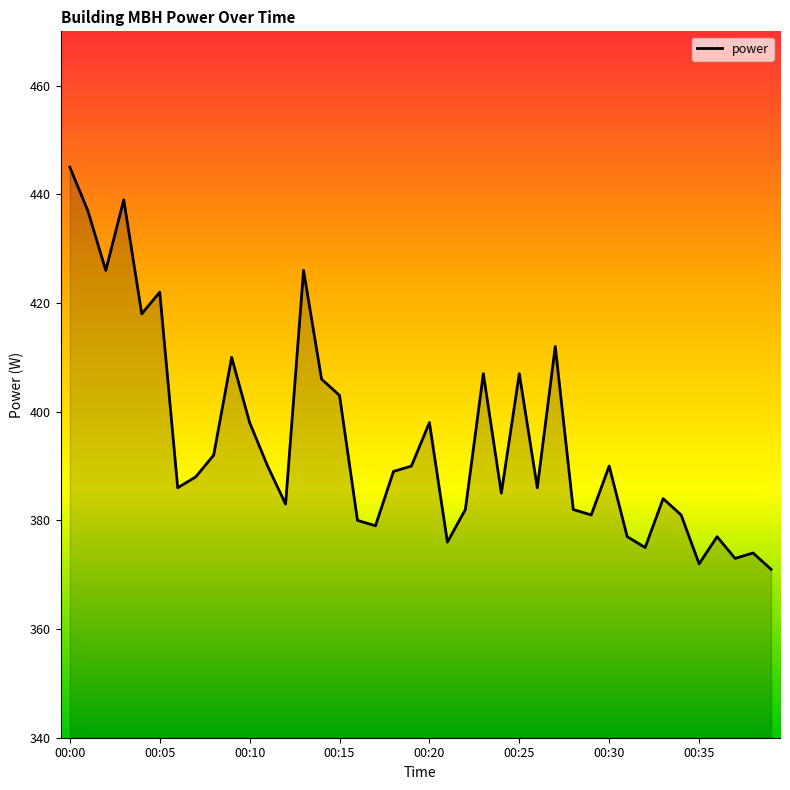

What is the difference between the maximum and minimum values?

74